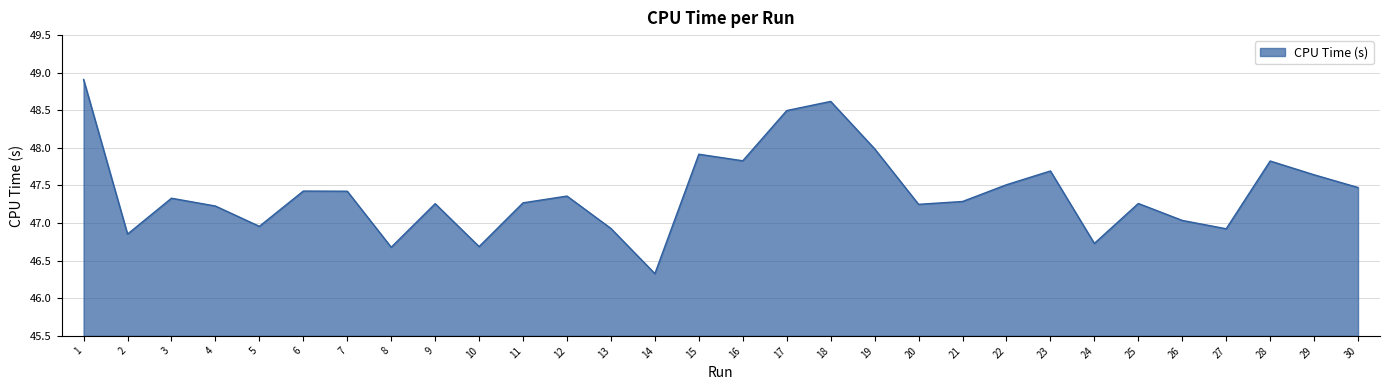

What is the change in value from 2 to 18?

+1.8